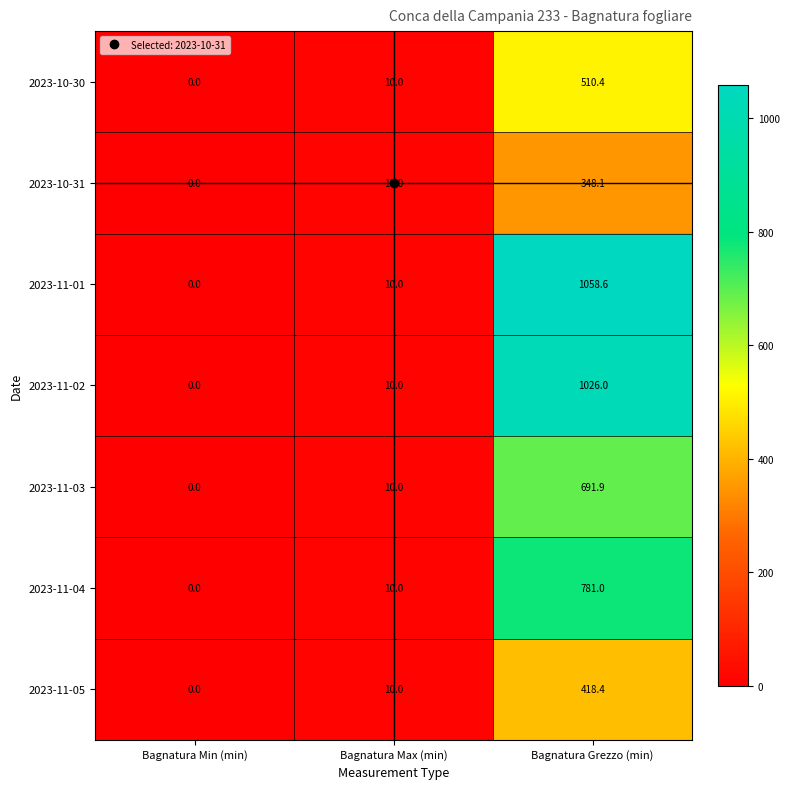

Which series has the widest spread of values?

2023-11-01